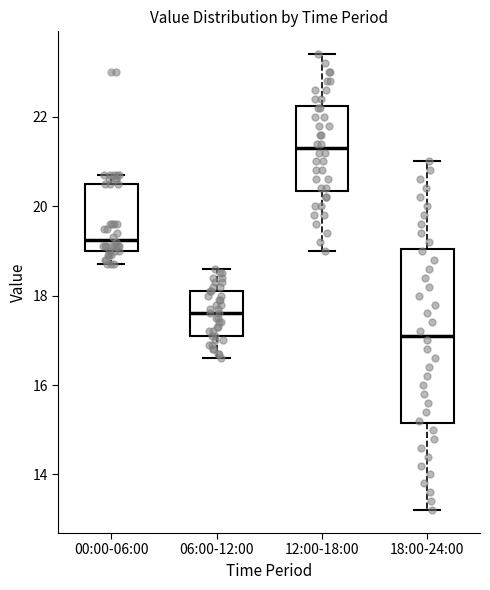

Reading left to right, transcribe this box plot: for each box, give where its median line is, the range the box spans, and where its two whiskers end, as read against the y-axis. The values are not printed on the chart, so give them approximately, as read against the axis.

00:00-06:00: median 19.2, box 19.0 to 20.6, whiskers 18.8 to 20.8
06:00-12:00: median 17.6, box 17.2 to 18.2, whiskers 16.6 to 18.6
12:00-18:00: median 21.4, box 20.4 to 22.2, whiskers 19.0 to 23.4
18:00-24:00: median 17.2, box 15.2 to 19.0, whiskers 13.2 to 21.0